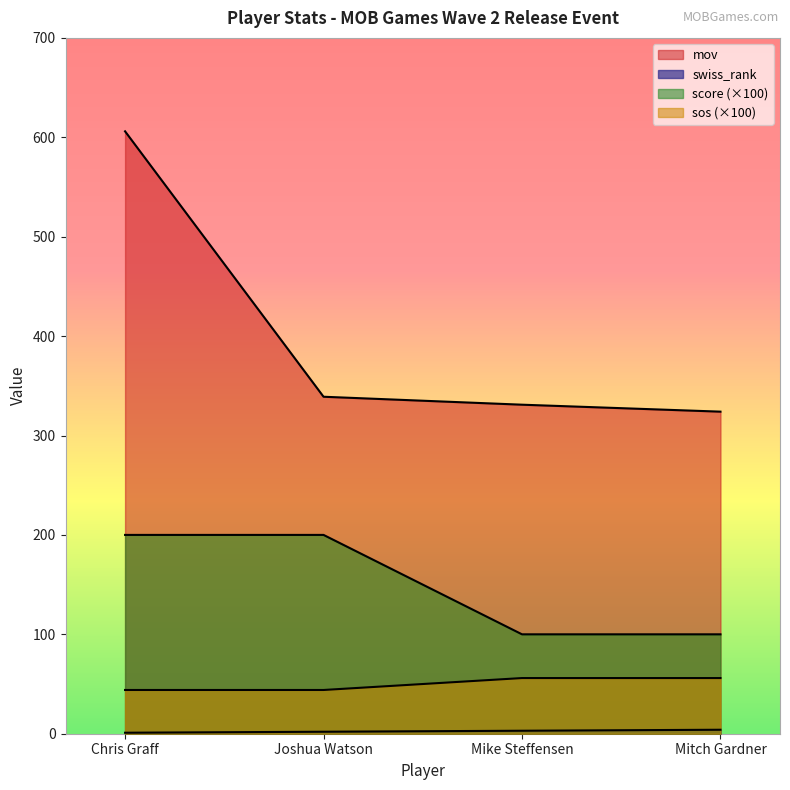

Where does the mov series first go above 339?

Chris Graff